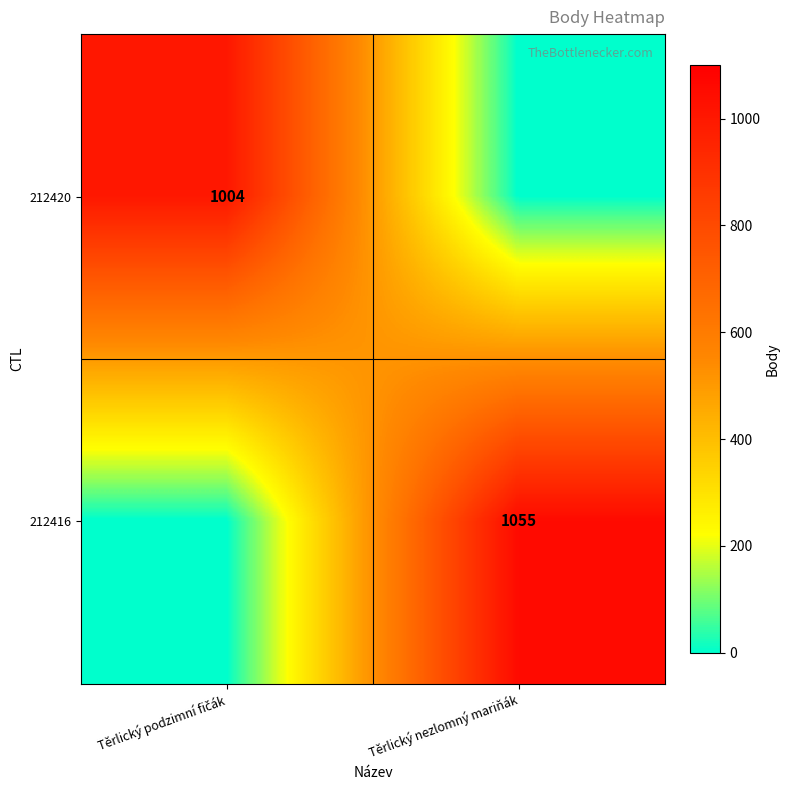

The value of 212416 at Těrlický nezlomný mariňák is 1606. True or false?

False